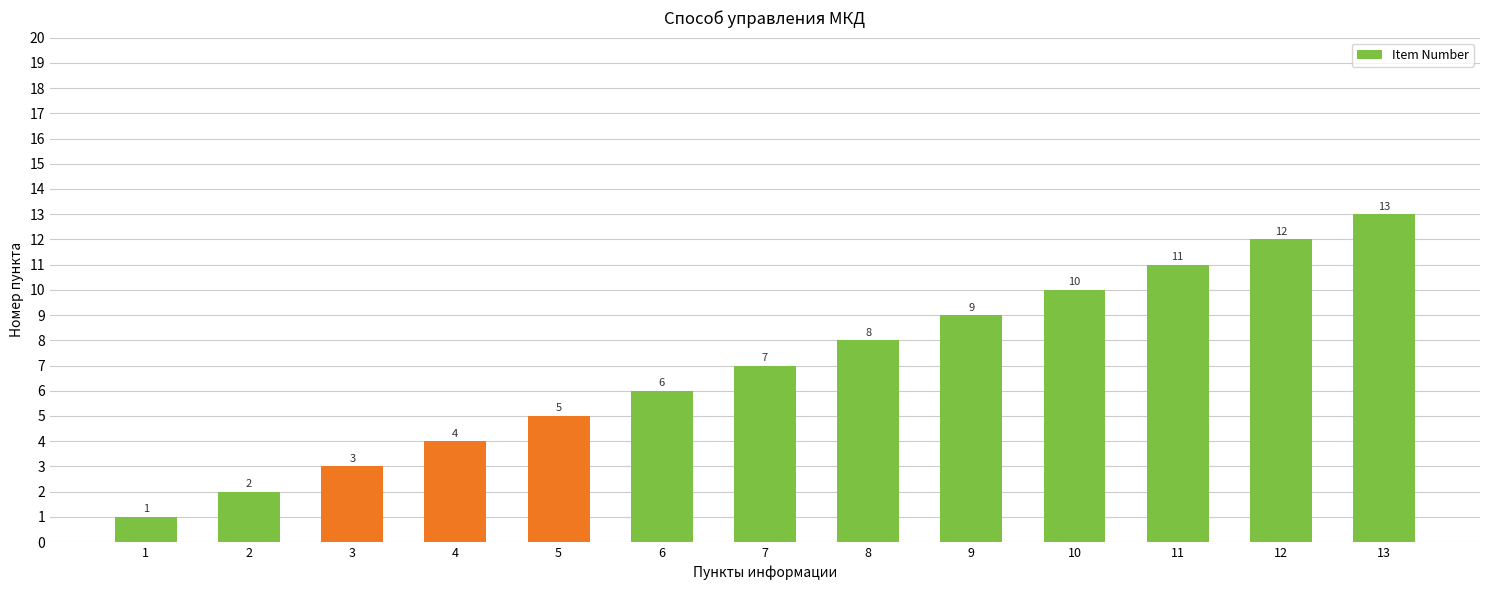

Rank the categories by value from lowest to highest.

1, 2, 3, 4, 5, 6, 7, 8, 9, 10, 11, 12, 13